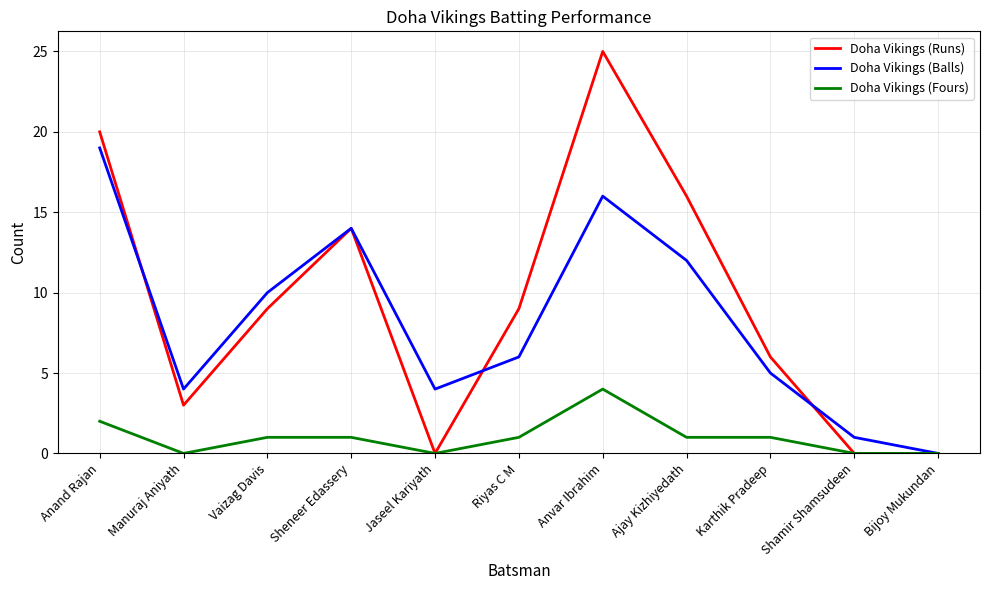

What position from the right is Manuraj Aniyath?

10